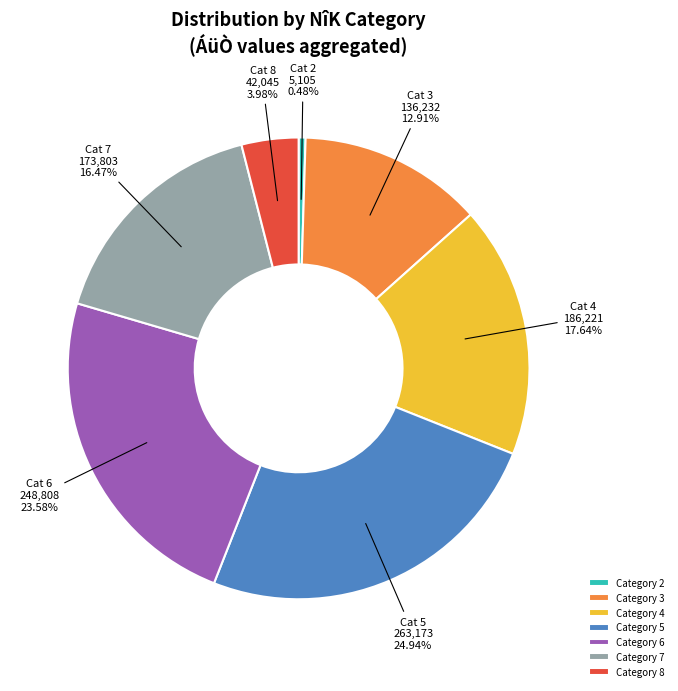

Does Category 5 represent more than half of the total?

No